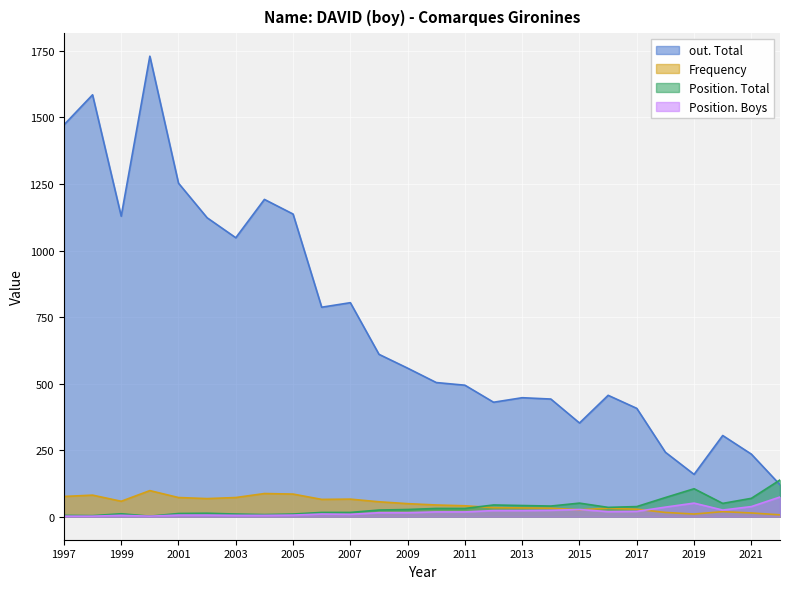

How many values in the out. Total series are below 558?

13